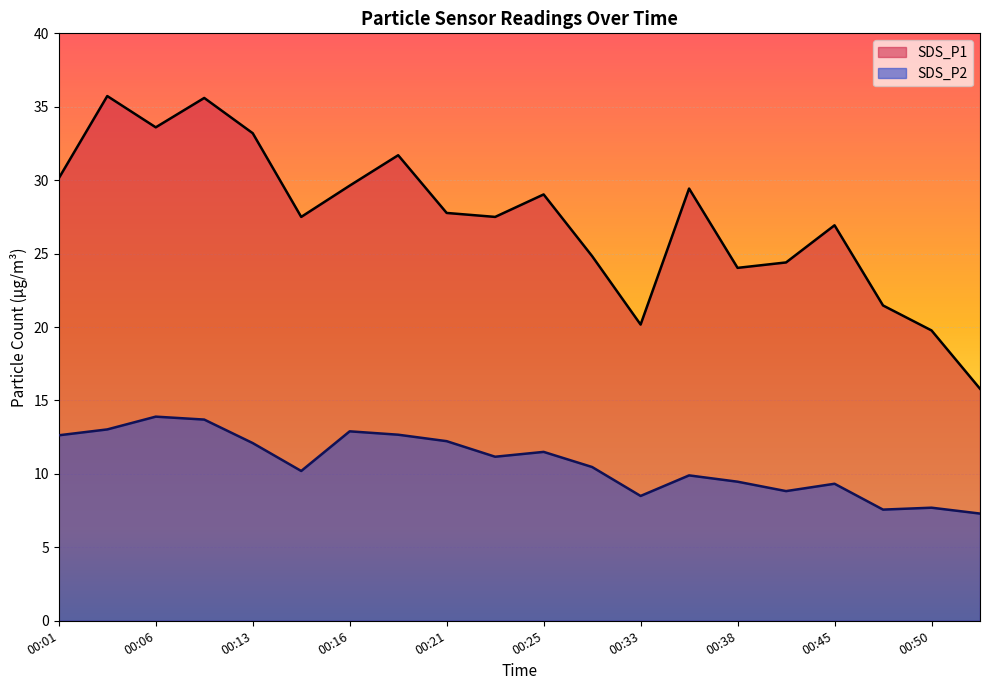

Which series has the largest range (max minus min)?

SDS_P1